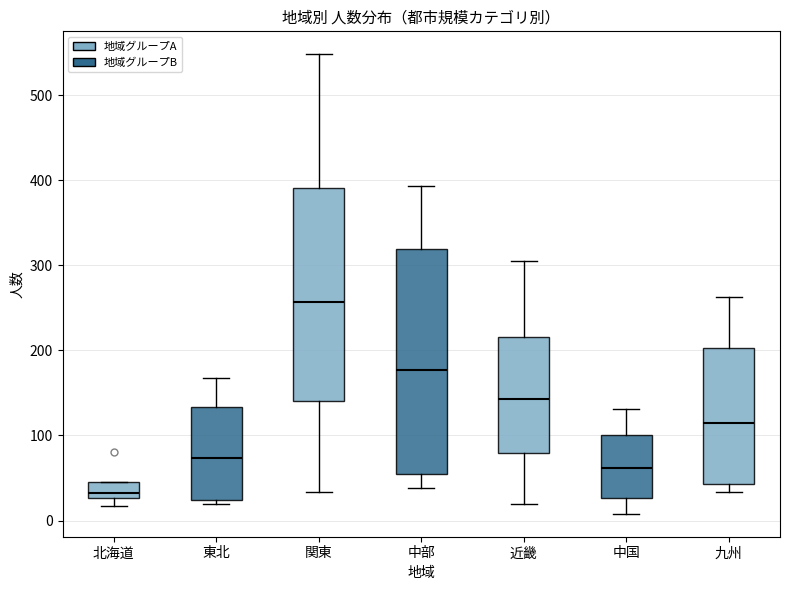

Where is the upper edge of the box for 北海道 on the y-axis? The values are not printed on the chart, so give them approximately, as read against the axis.

50